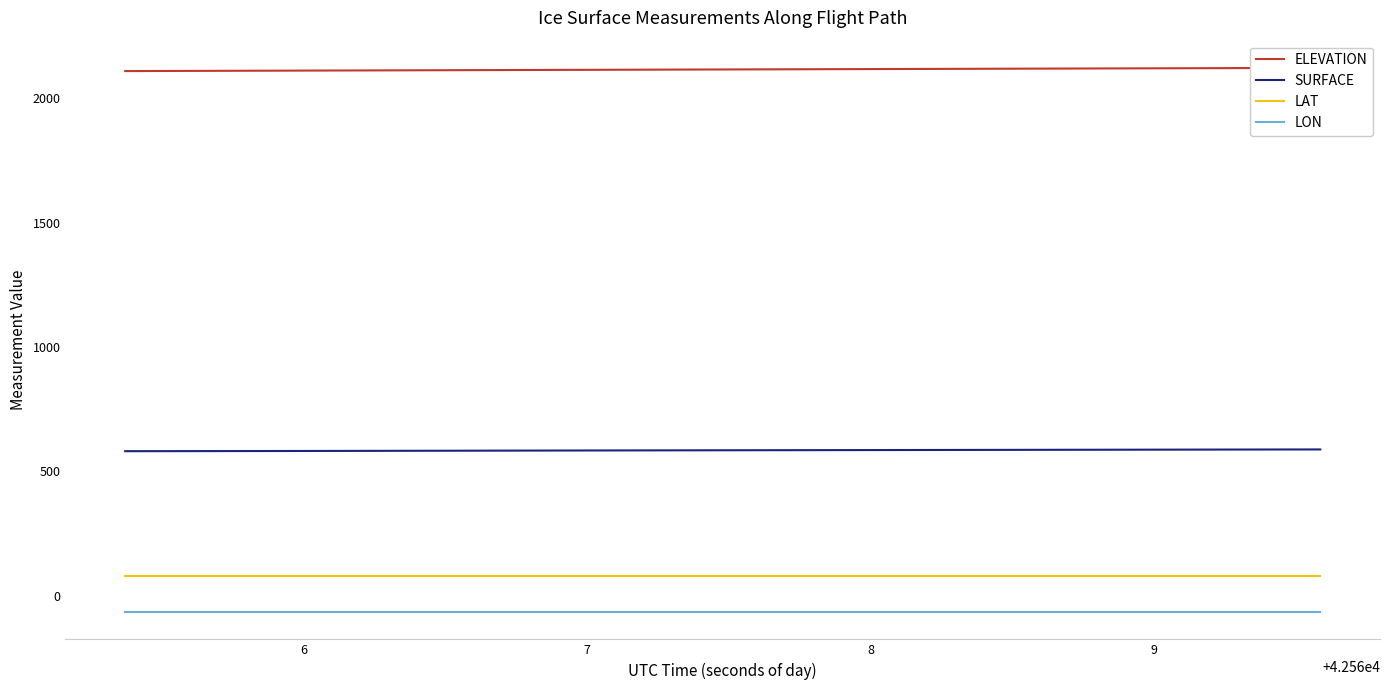

What is the maximum value for LAT?

78.0